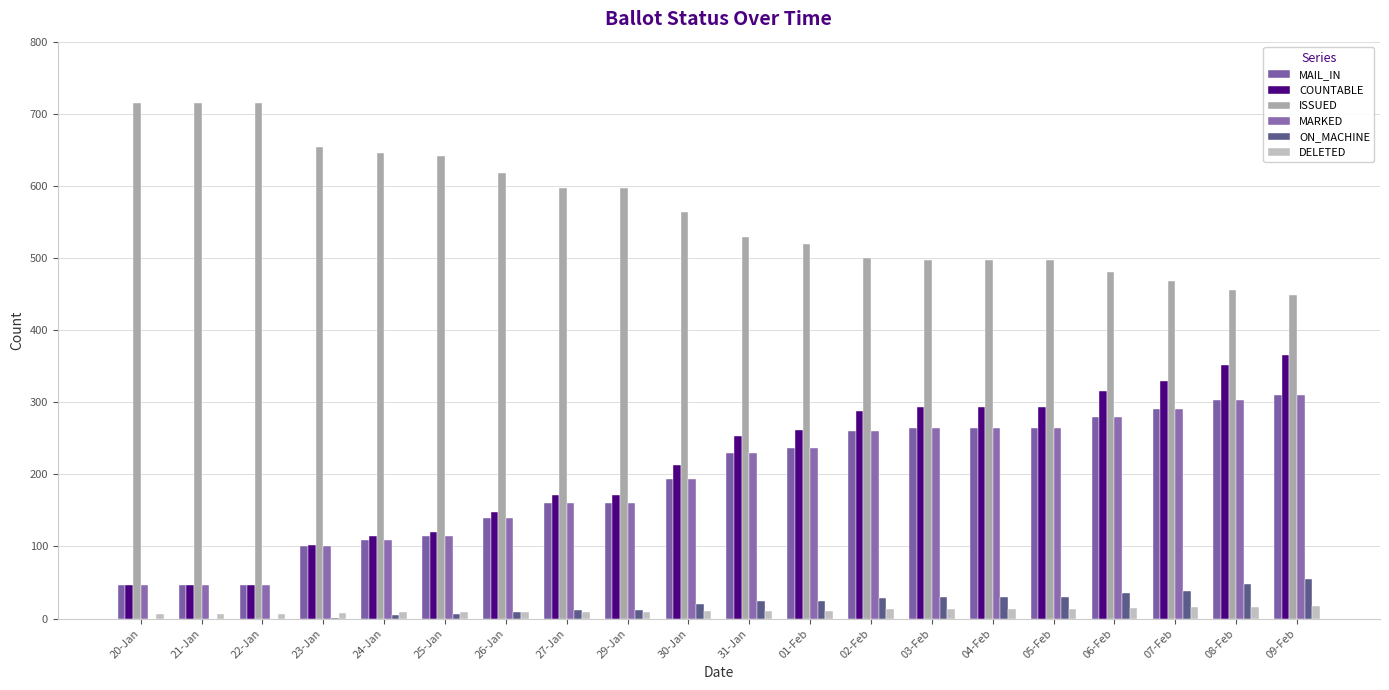

Between 22-Jan and 01-Feb, which is larger?

01-Feb